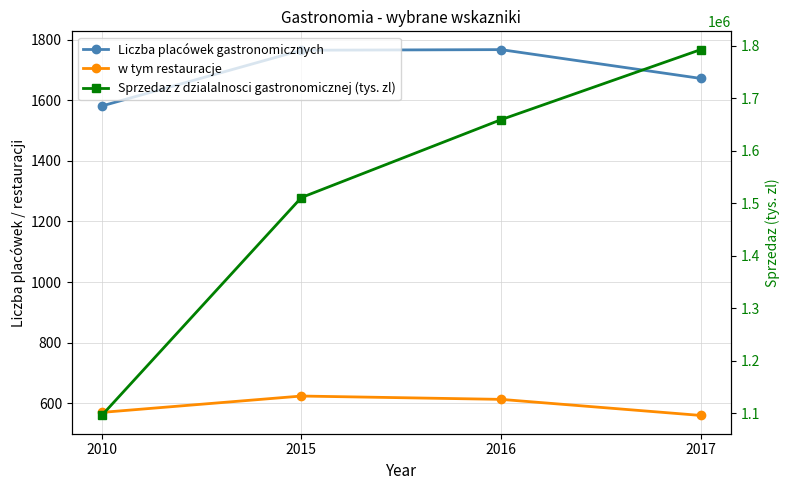

True or false: Sprzedaz z dzialalnosci gastronomicznej (tys. zl) and w tym restauracje cross at least once.

False